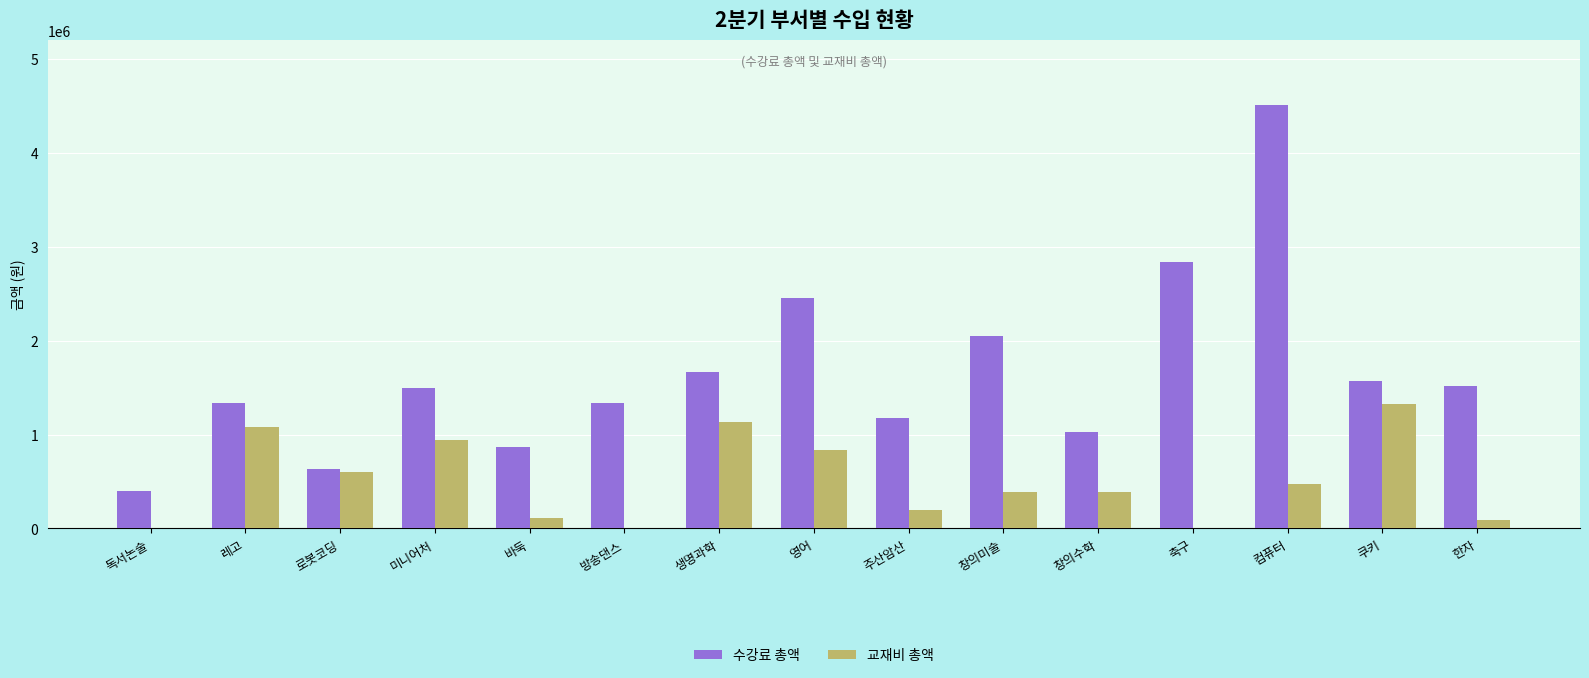

What is the average value of the 수강료 총액 series?

1657773